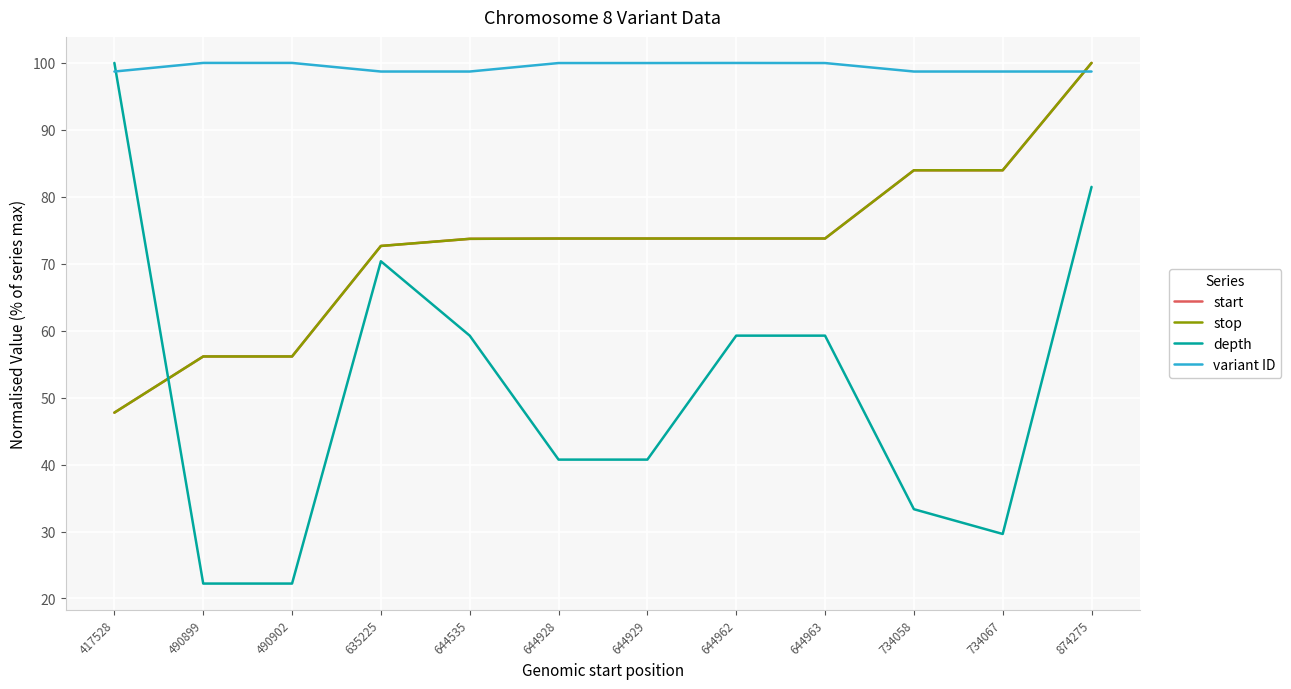

Does the chart have visible grid lines?

Yes